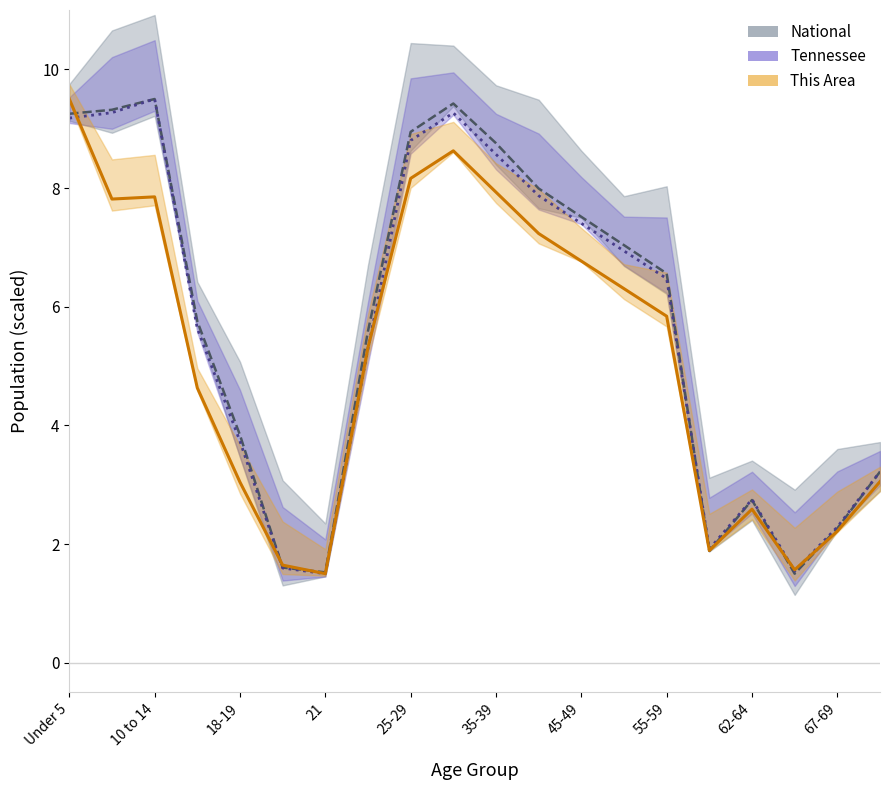

Does the chart have visible grid lines?

No